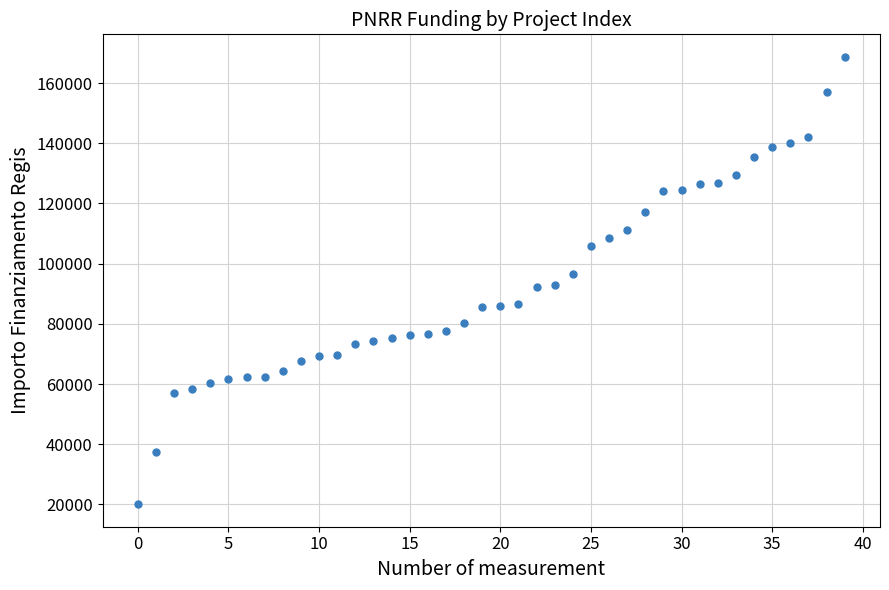

What is the range of Y values (max minus min)?

148725.9